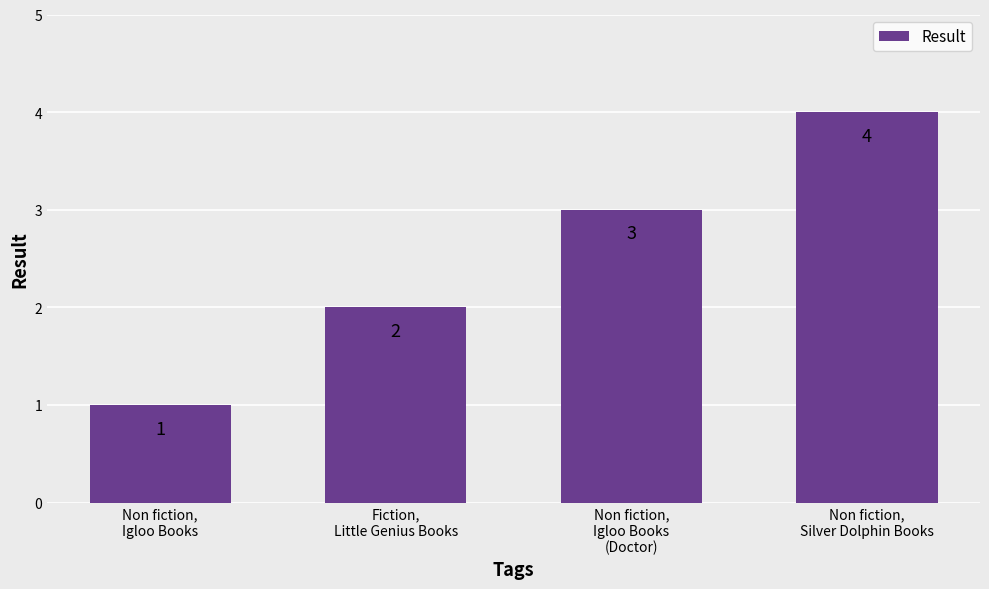

What is the difference between the second highest and second lowest values?

1